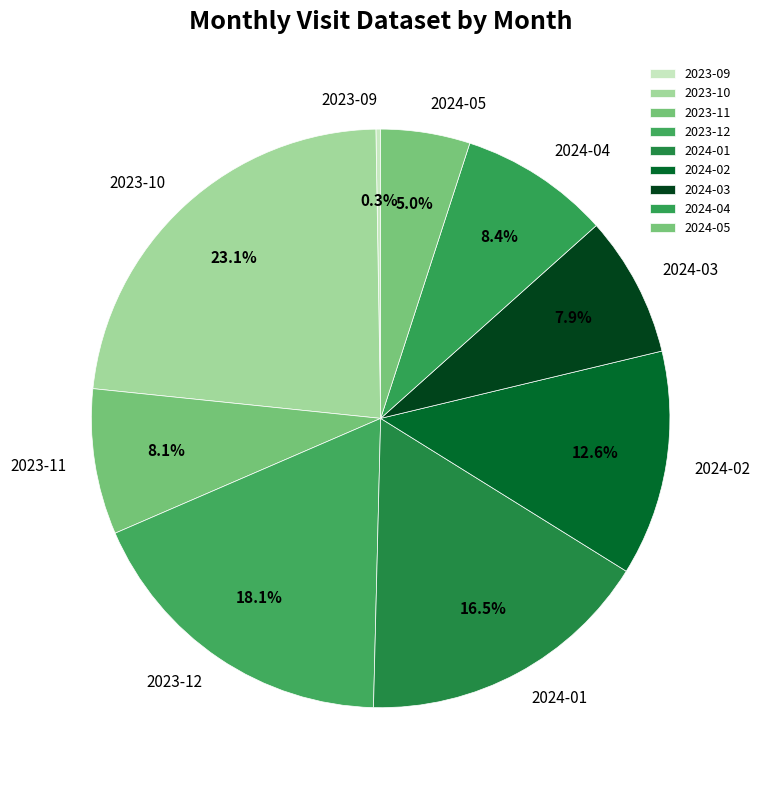

Is there any slice that represents more than half of the pie?

No